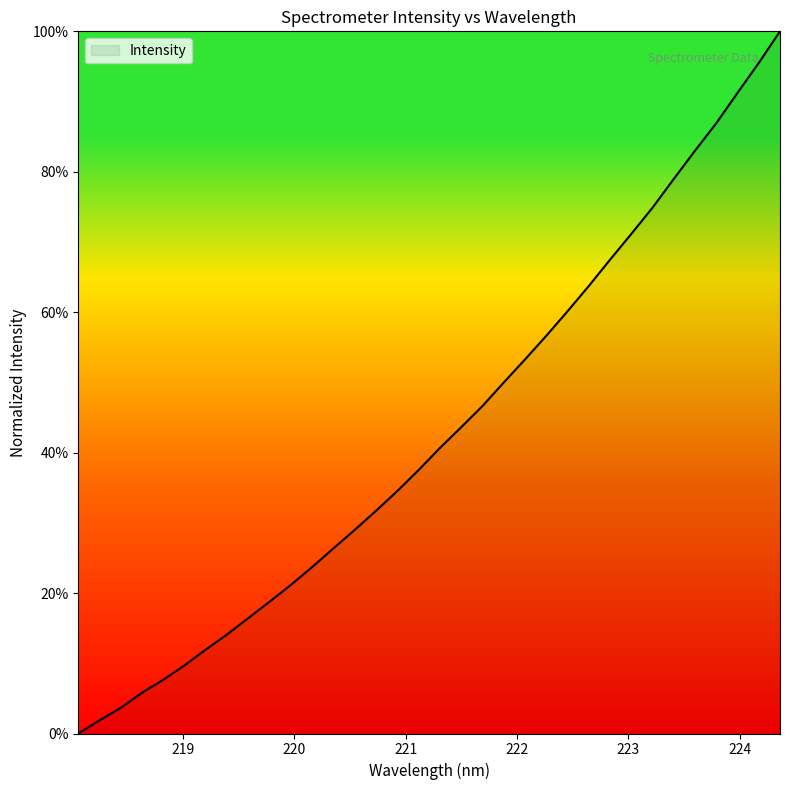

How many values are below 40?

17